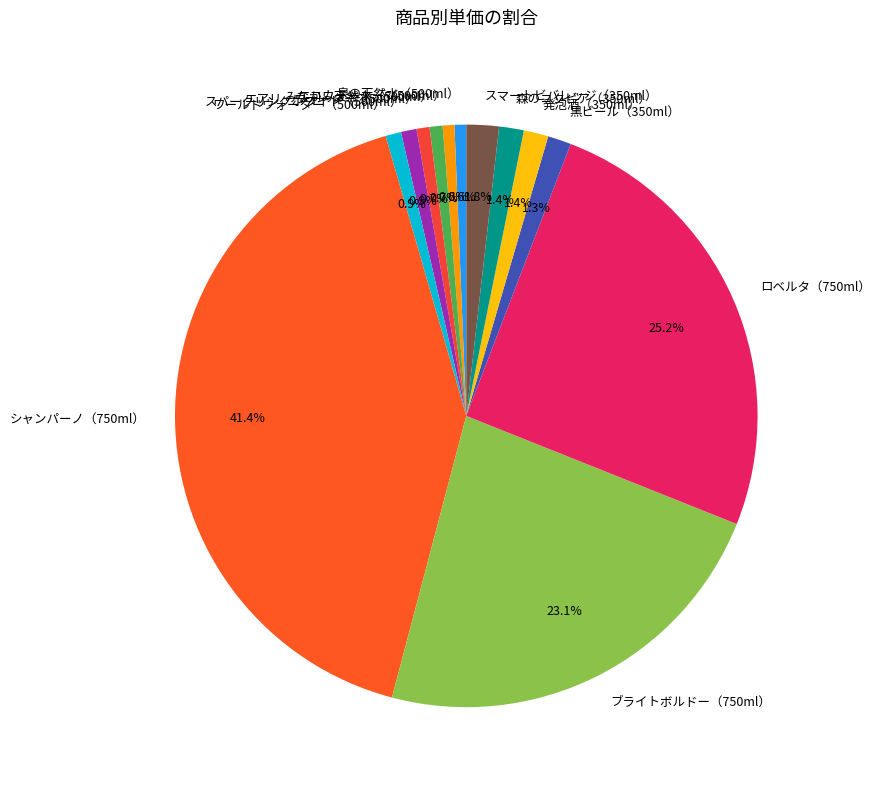

What is the largest slice in the pie chart?

シャンパーノ（750ml）